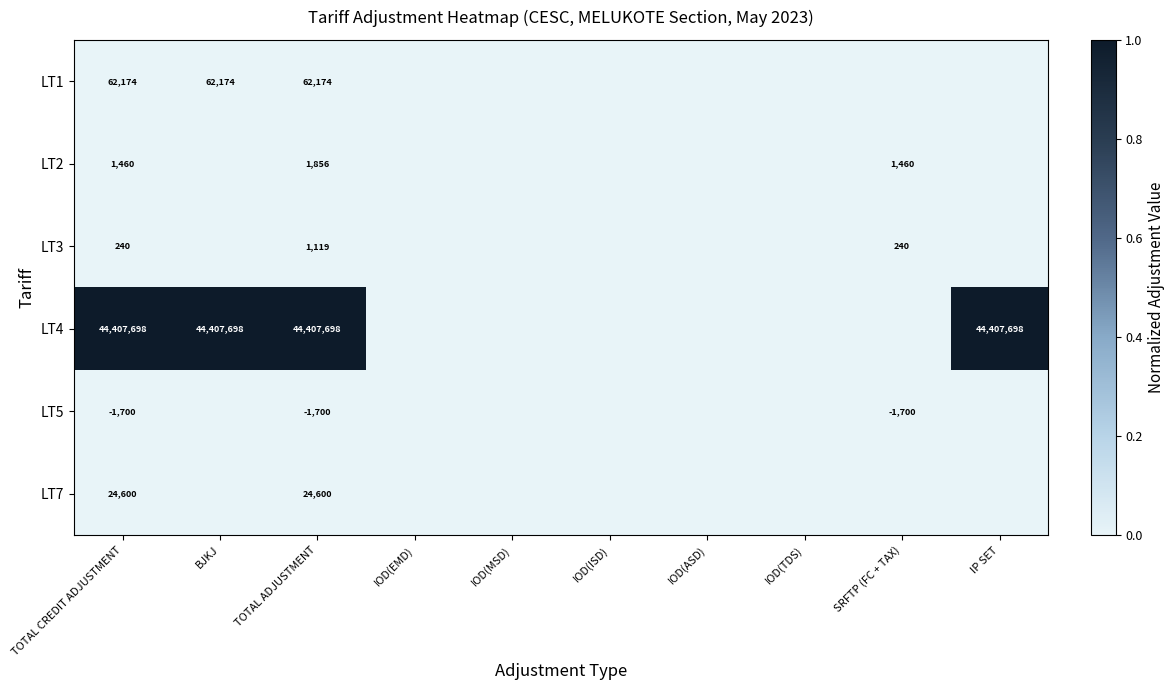

What is the total value across all series at TOTAL CREDIT ADJUSTMENT?

44494472